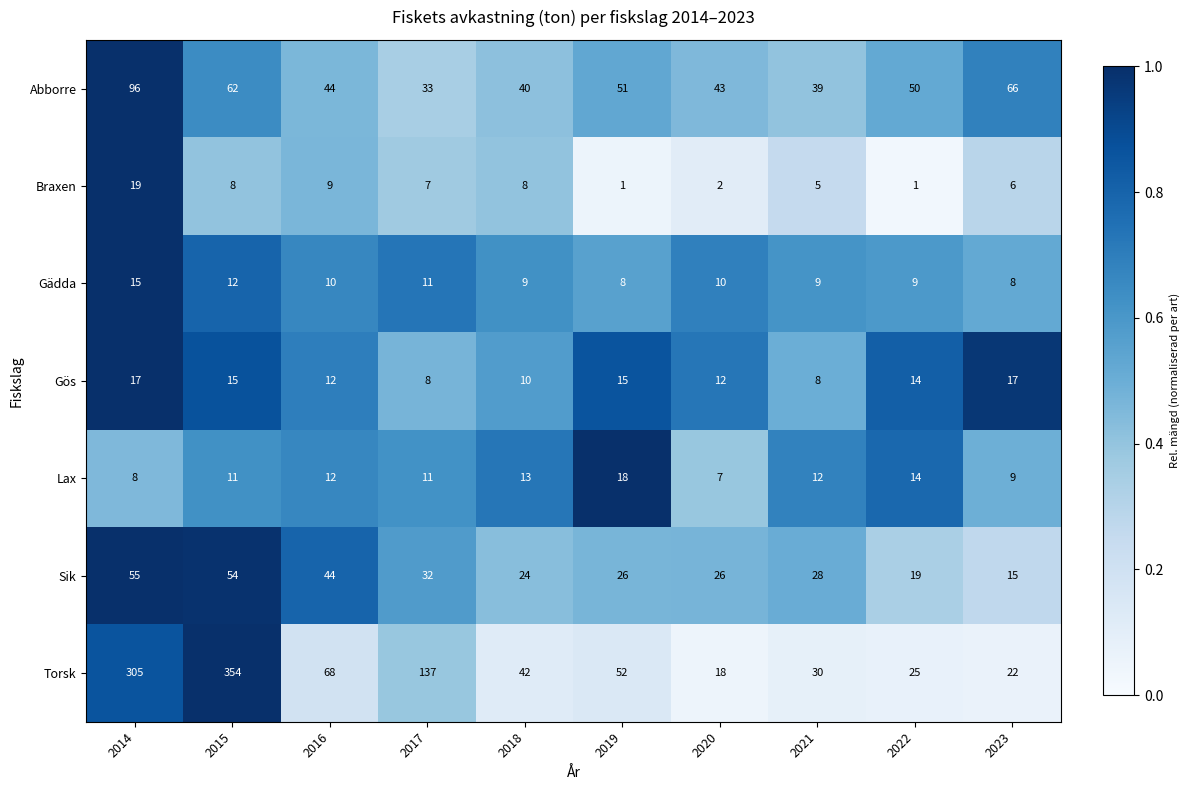

What is the difference between the second highest and minimum values in the Lax series?

7